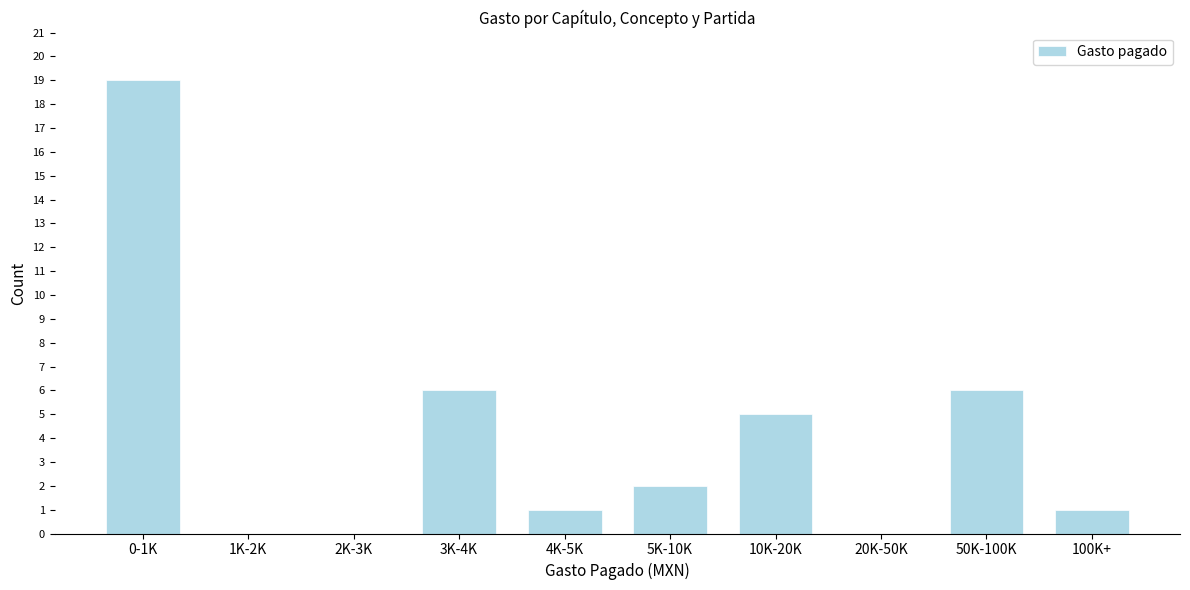

Reading left to right, extract all data points from this chart.

0-1K=19	1K-2K=0	2K-3K=0	3K-4K=6	4K-5K=1	5K-10K=2	10K-20K=5	20K-50K=0	50K-100K=6	100K+=1